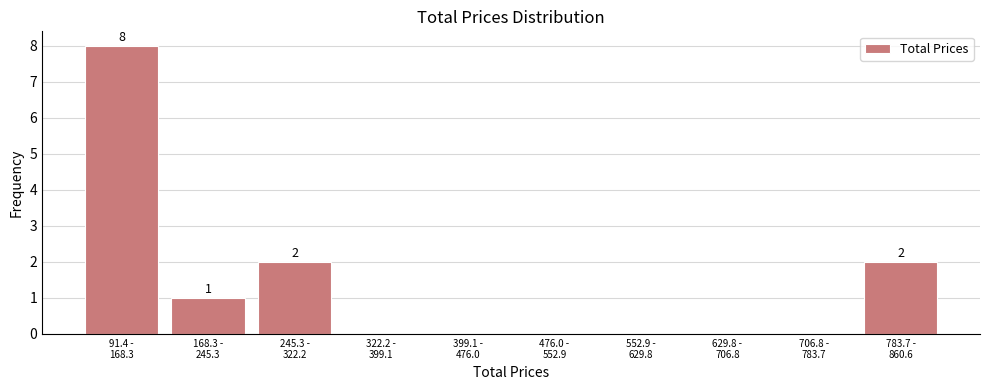

What is the maximum value shown in the chart?

8